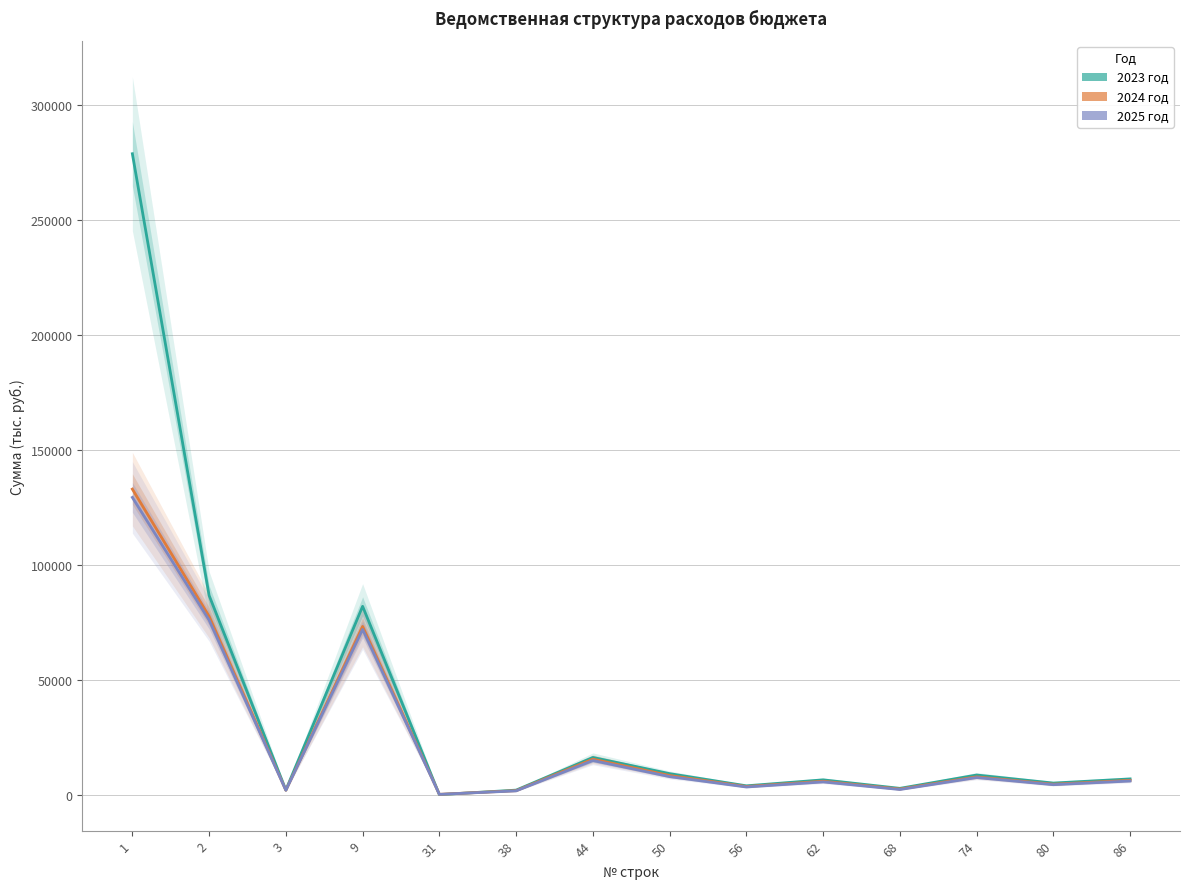

At which label does 2024 год reach its minimum?

31